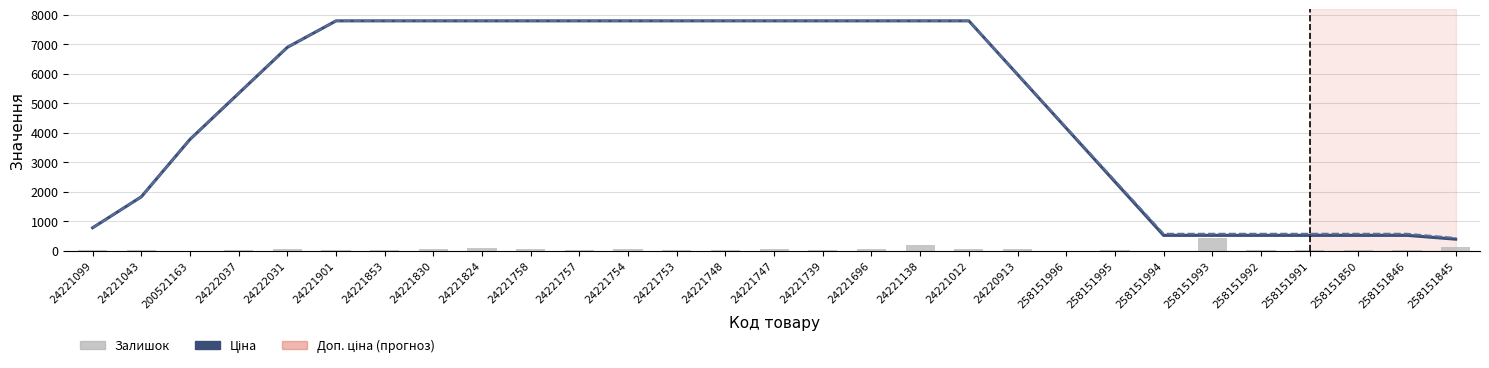

Reading left to right, transcribe all the data shown in this chart.

Ціна (згладжена): 773.8	1825.0	3773.3	5334.6	6895.9	7792.9	7792.9	7792.9	7792.9	7792.9	7792.9	7792.9	7792.9	7792.9	7792.9	7792.9	7792.9	7792.9	7792.9	5973.7	4154.4	2335.1	515.8	515.8	515.8	515.8	515.8	515.8	386.8
Доп. ціна (згладжена): 774.0	1825.2	3773.5	5334.7	6896.0	7792.9	7792.9	7792.9	7792.9	7792.9	7792.9	7792.9	7792.9	7792.9	7792.9	7792.9	7792.9	7792.9	7792.9	5987.5	4182.0	2376.5	571.0	571.0	571.0	571.0	571.0	571.0	428.2
Залишок: 16.0	4.0	2.0	27.0	39.0	13.0	10.0	68.0	81.0	52.0	19.0	62.0	21.0	26.0	40.0	25.0	55.0	178.0	47.0	50.0	0.0	14.0	0.0	412.0	13.0	4.0	9.0	9.0	124.0